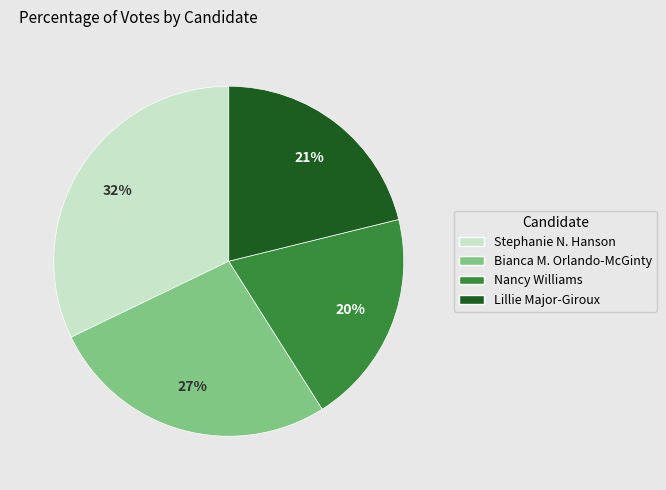

Is Stephanie N. Hanson the majority of the pie?

No